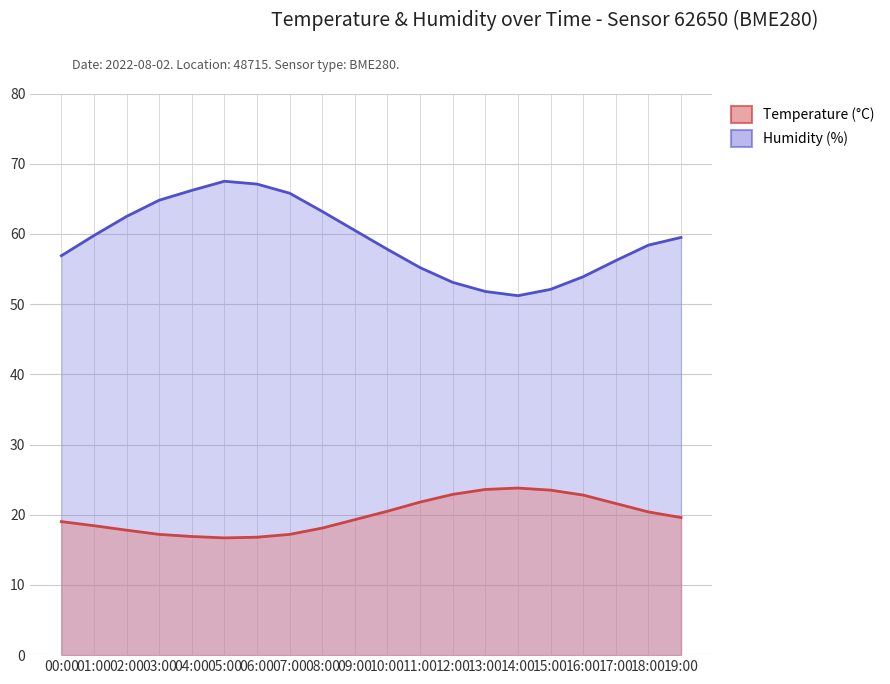

Which series has the largest total across all categories?

Humidity (%)